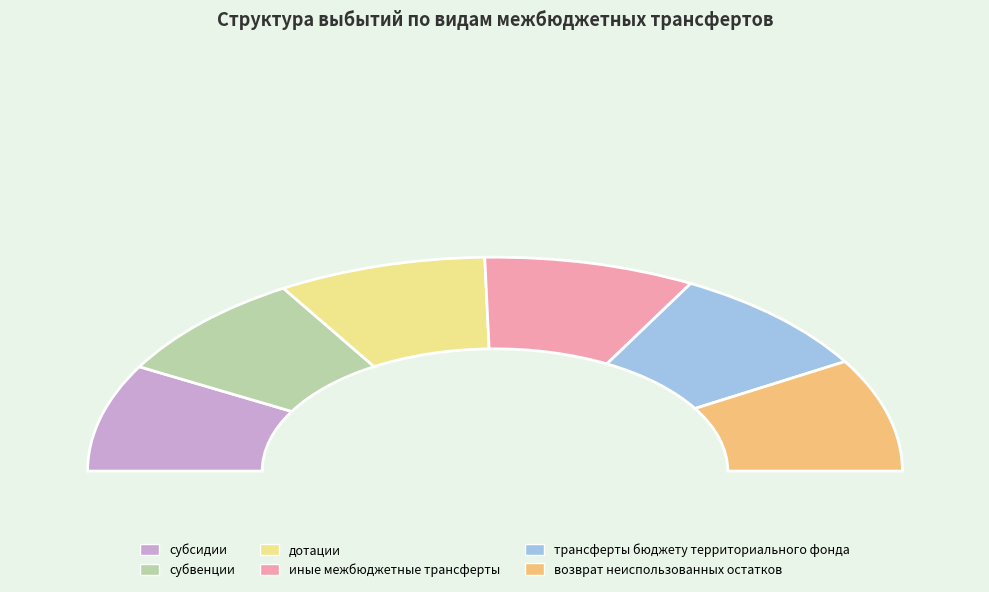

Approximately how many times larger is the value at дотации compared to субвенции?

1.0